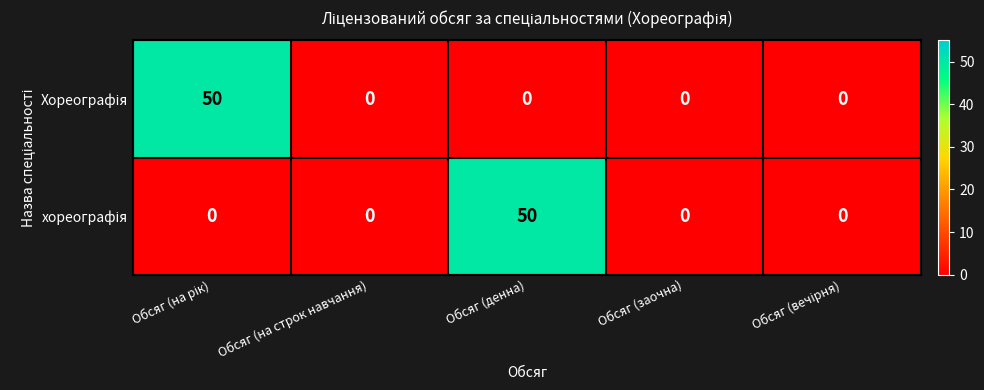

What is the total value across all series at Обсяг (денна)?

50